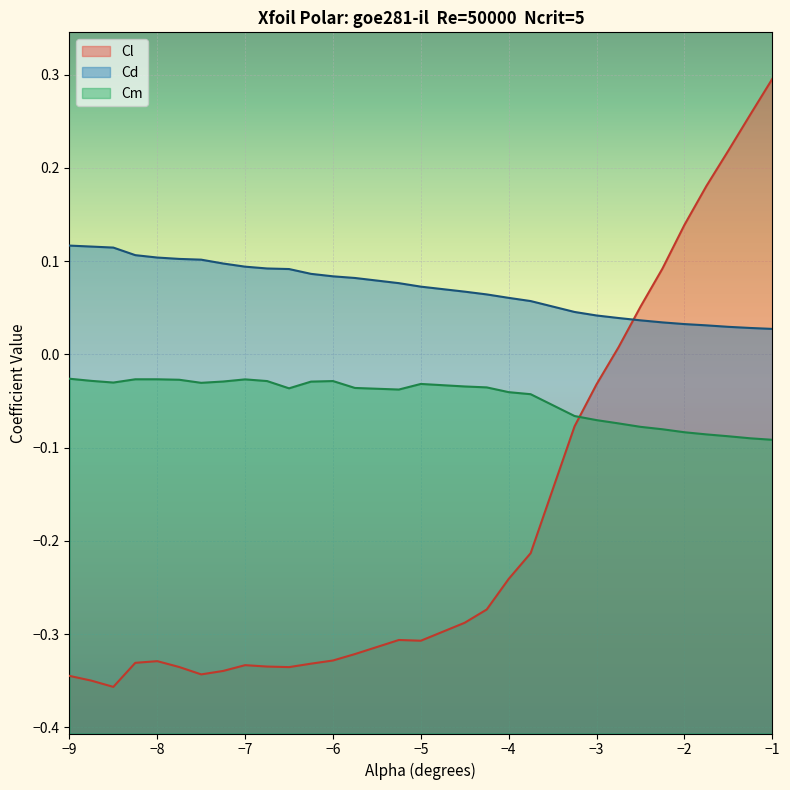

What is the sum of the Cm values at -1.25 and -8.25?

-0.1